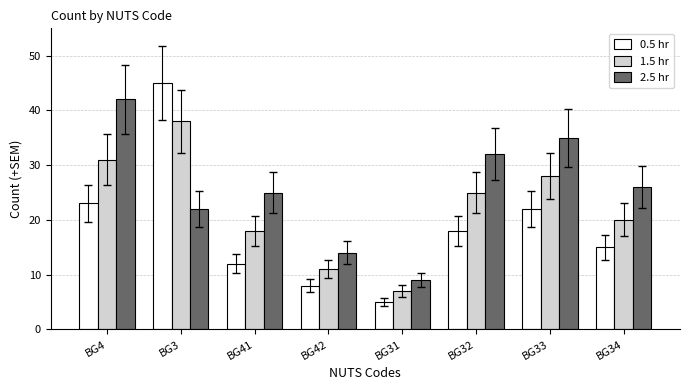

The 2.5 hr series shows 13 at BG31. True or false?

False